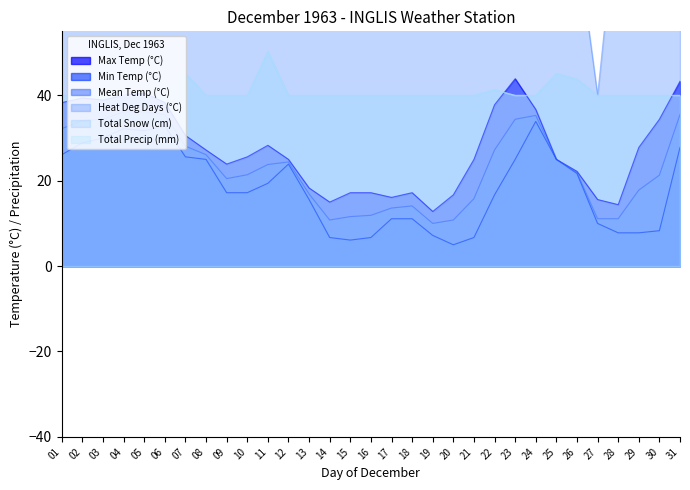

Which category has the lowest value in the Max Temp (°C) series?

19